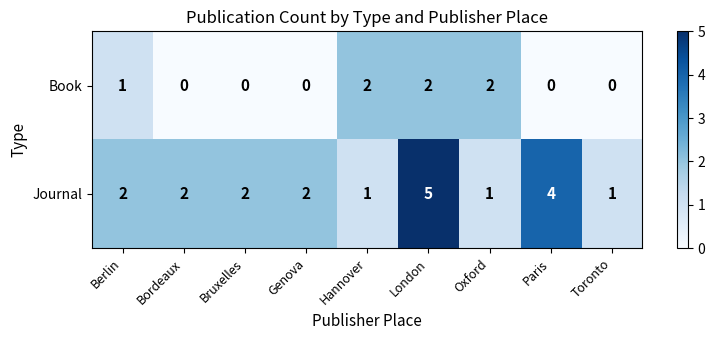

Reading right to left, what are all the values shown in this chart?

Book: 0	0	2	2	2	0	0	0	1
Journal: 1	4	1	5	1	2	2	2	2